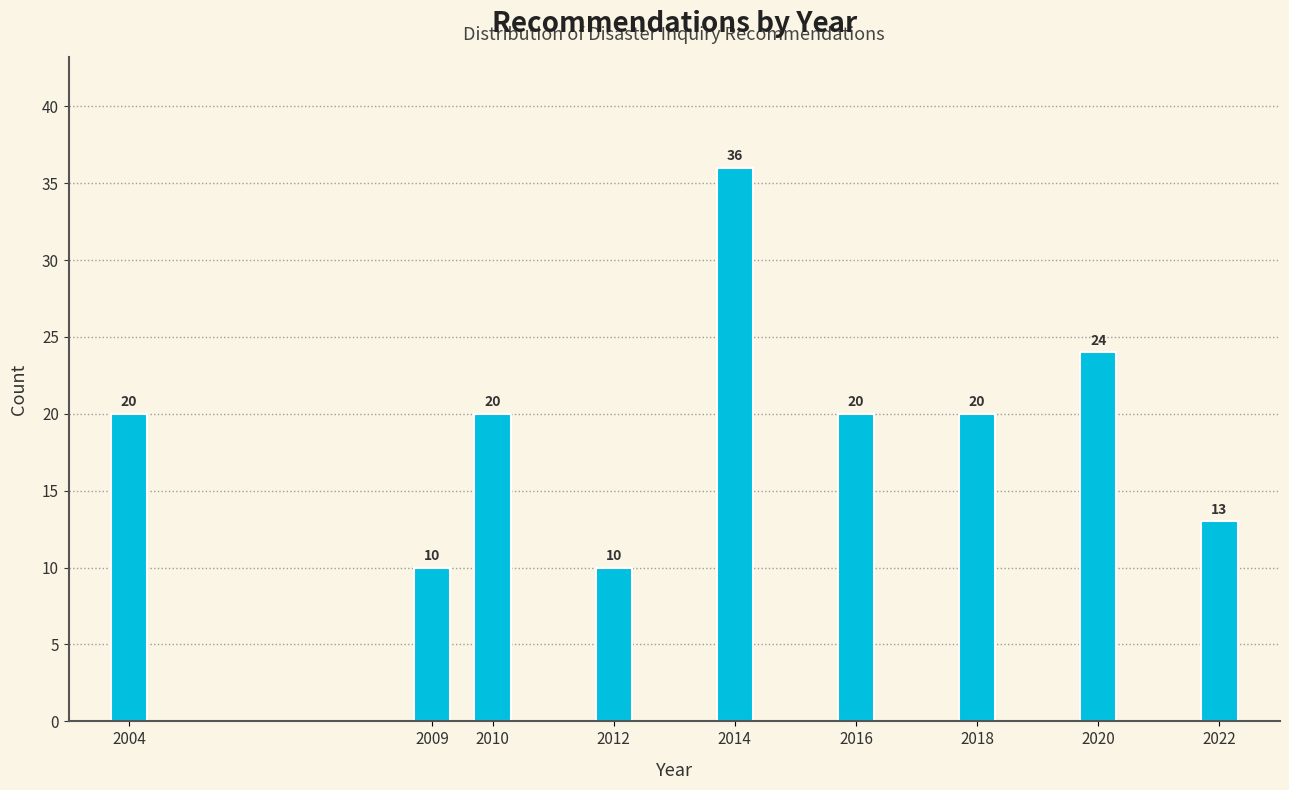

Reading left to right, extract all data points from this chart.

20	10	20	10	36	20	20	24	13